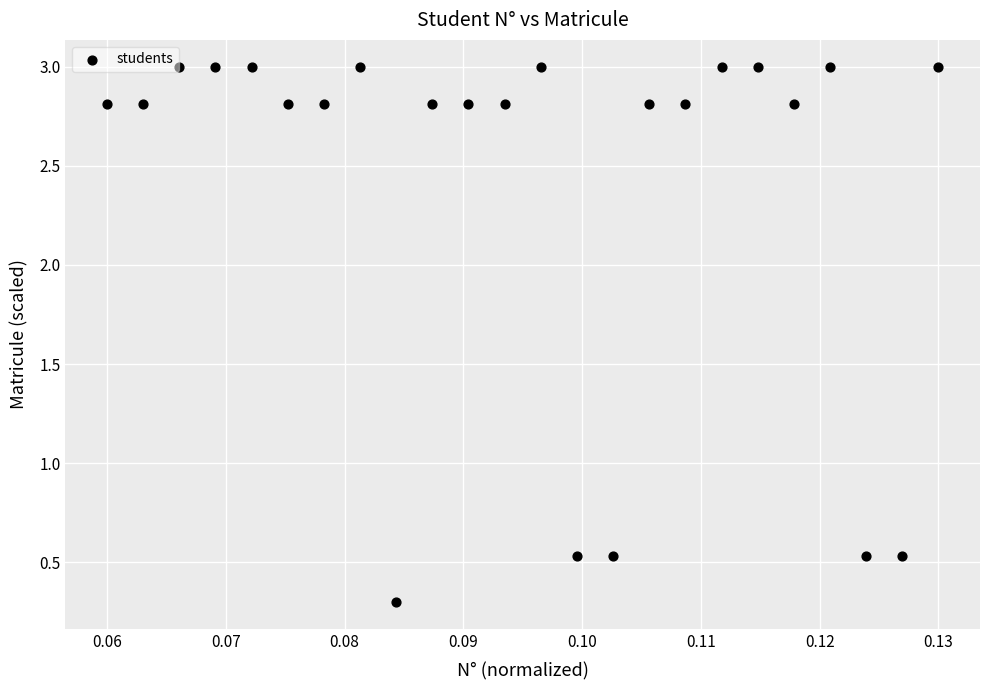

What is the range of Y values (max minus min)?

2.7